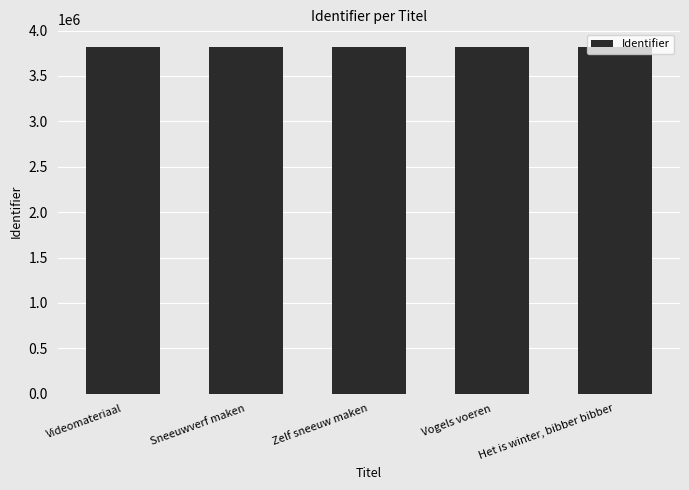

Approximately how many times larger is the value at Zelf sneeuw maken compared to Videomateriaal?

1.0